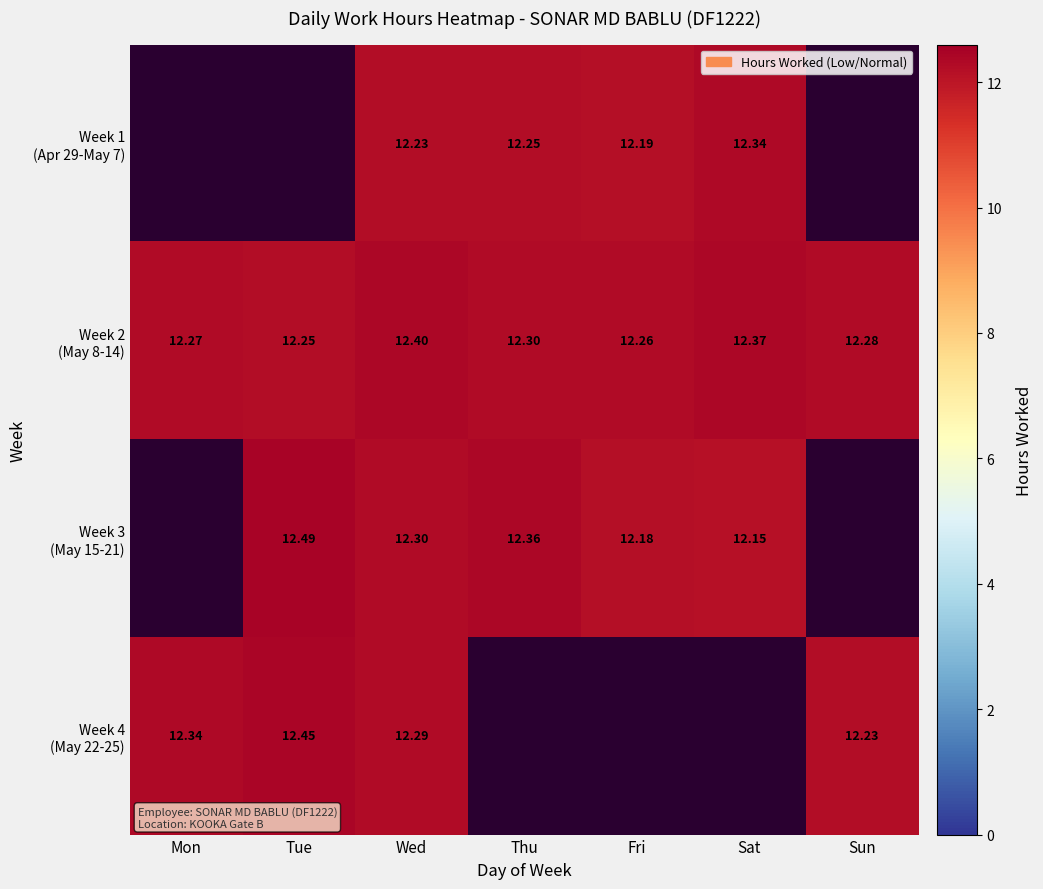

What is the approximate value of Week 3 (May 15-21) at Thu?

12.4